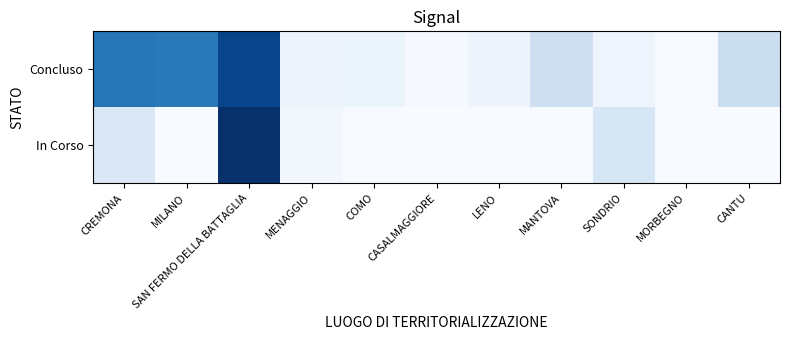

At how many categories does at least one series exceed 1646255?

3